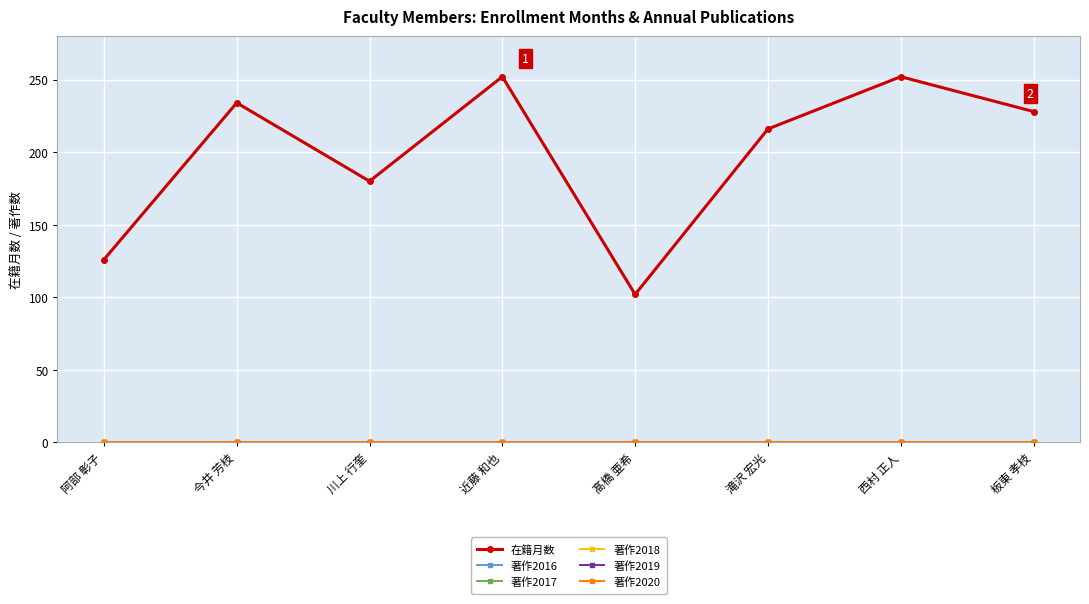

Where is 著作2017 nearest to the value 0?

阿部 彰子